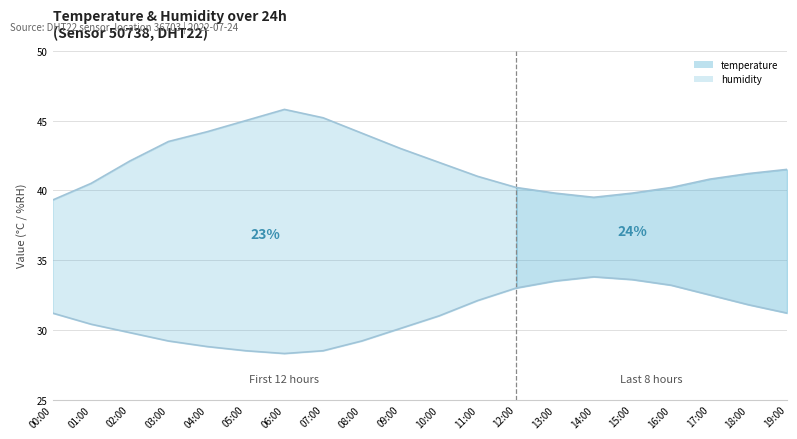

At which label is humidity closest to 42?

10:00